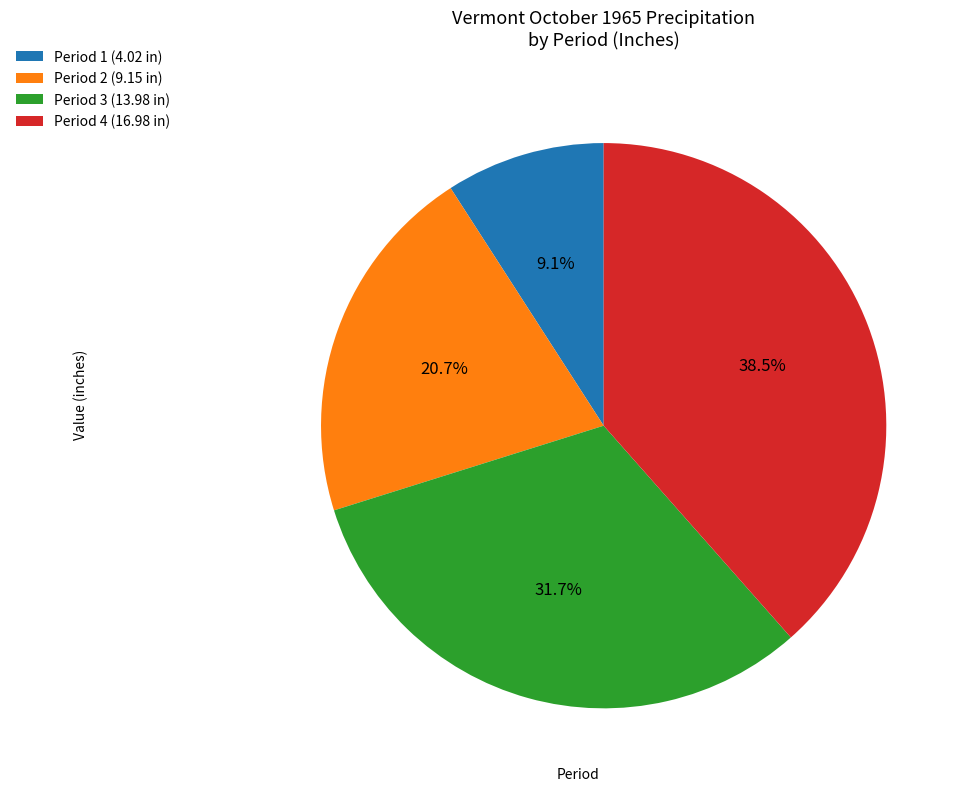

Does any single category account for the majority?

No